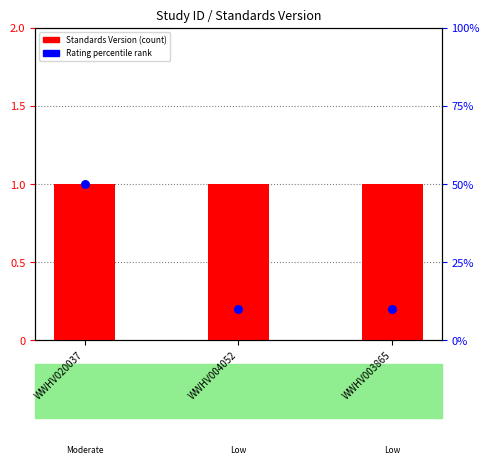

Is the value of Rating rank within sample at WWHV004052 greater than the value of Standards Version (count) at WWHV004052?

Yes